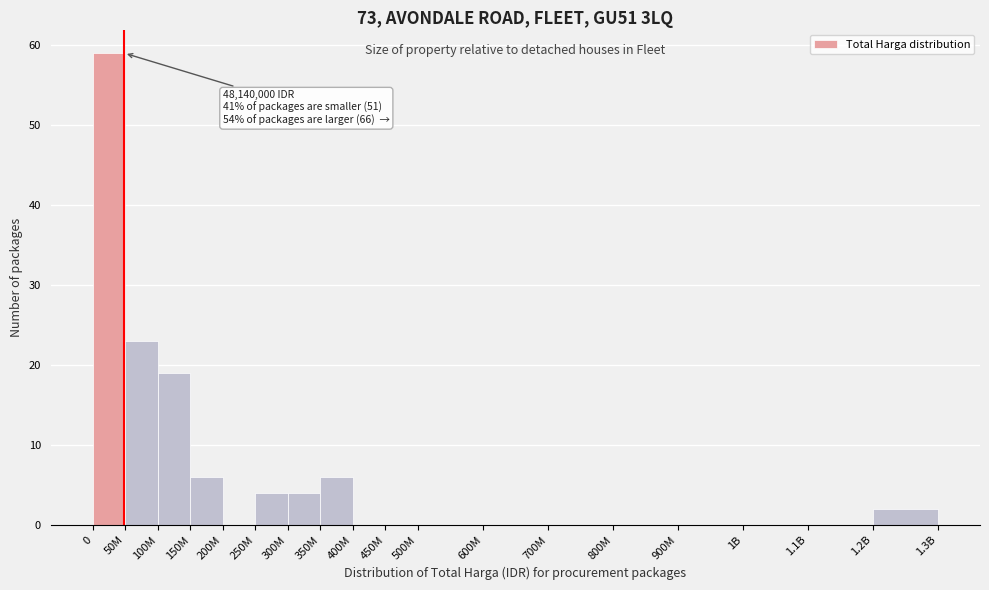

Reading right to left, transcribe all the data shown in this chart.

1.2B=2	1.1B=0	1B=0	900M=0	800M=0	700M=0	600M=0	500M=0	450M=0	400M=0	350M=6	300M=4	250M=4	200M=0	150M=6	100M=19	50M=23	0=59